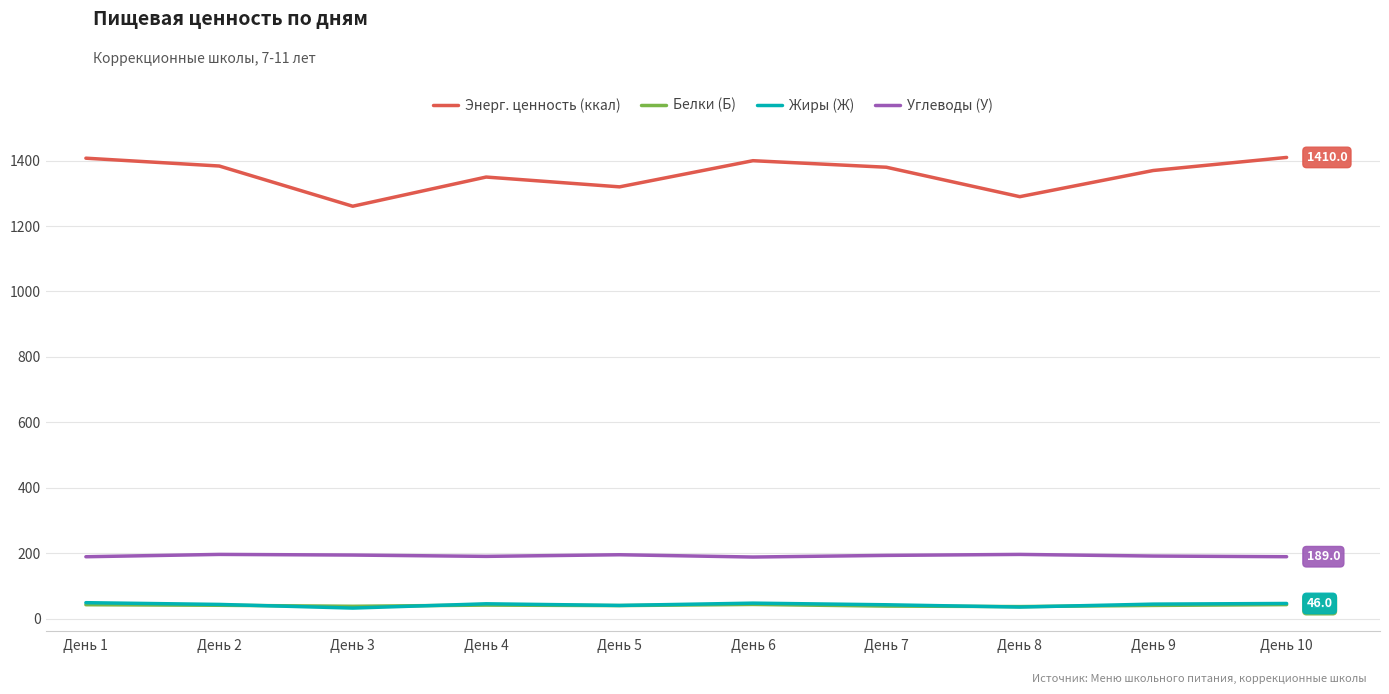

What is the maximum value for Энерг. ценность (ккал)?

1410.0